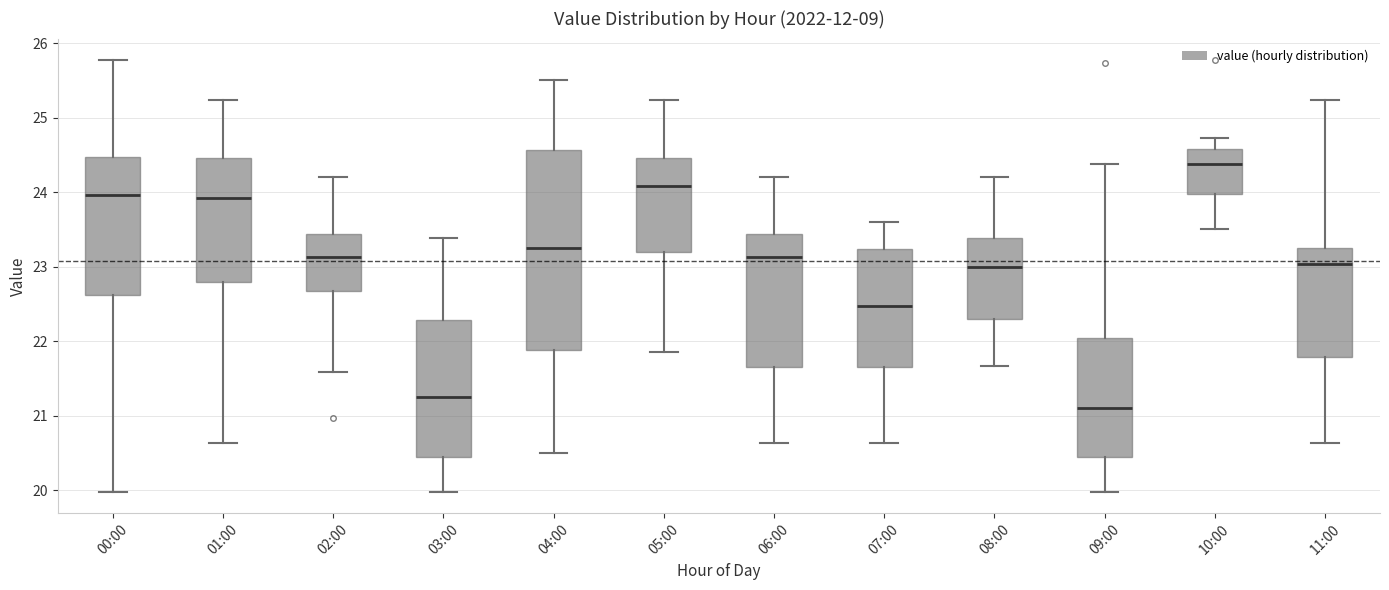

Reading left to right, read every box against the y-axis: the position of its median line, the range the box covers, and the ends of its whiskers. The values are not printed on the chart, so give them approximately, as read against the axis.

00:00: median 24.0, box 22.6 to 24.5, whiskers 20.0 to 25.8
01:00: median 23.9, box 22.8 to 24.5, whiskers 20.6 to 25.2
02:00: median 23.1, box 22.7 to 23.4, whiskers 21.6 to 24.2
03:00: median 21.3, box 20.5 to 22.3, whiskers 20.0 to 23.4
04:00: median 23.3, box 21.9 to 24.6, whiskers 20.5 to 25.5
05:00: median 24.1, box 23.2 to 24.5, whiskers 21.9 to 25.2
06:00: median 23.1, box 21.6 to 23.4, whiskers 20.6 to 24.2
07:00: median 22.5, box 21.6 to 23.2, whiskers 20.6 to 23.6
08:00: median 23.0, box 22.3 to 23.4, whiskers 21.7 to 24.2
09:00: median 21.1, box 20.5 to 22.0, whiskers 20.0 to 24.4
10:00: median 24.4, box 24.0 to 24.6, whiskers 23.5 to 24.7
11:00: median 23.0, box 21.8 to 23.3, whiskers 20.6 to 25.2